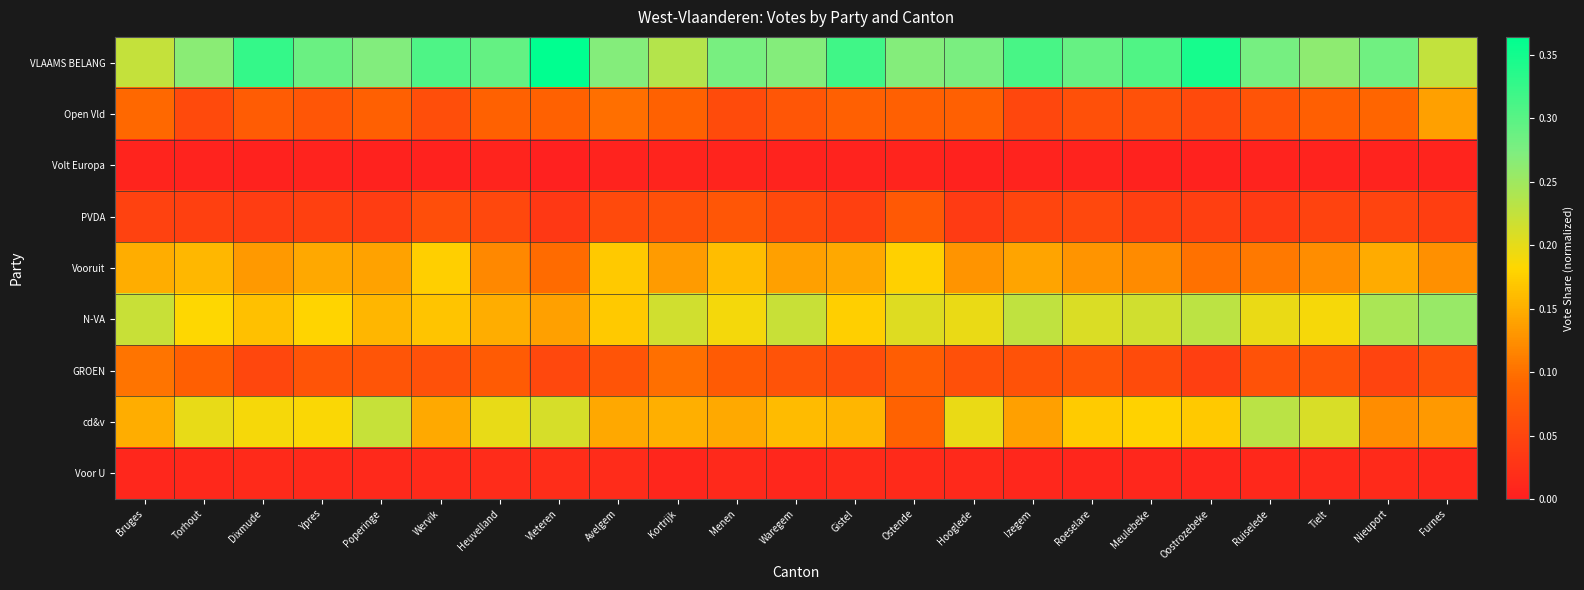

At which category is the sum across all series the highest?

Bruges